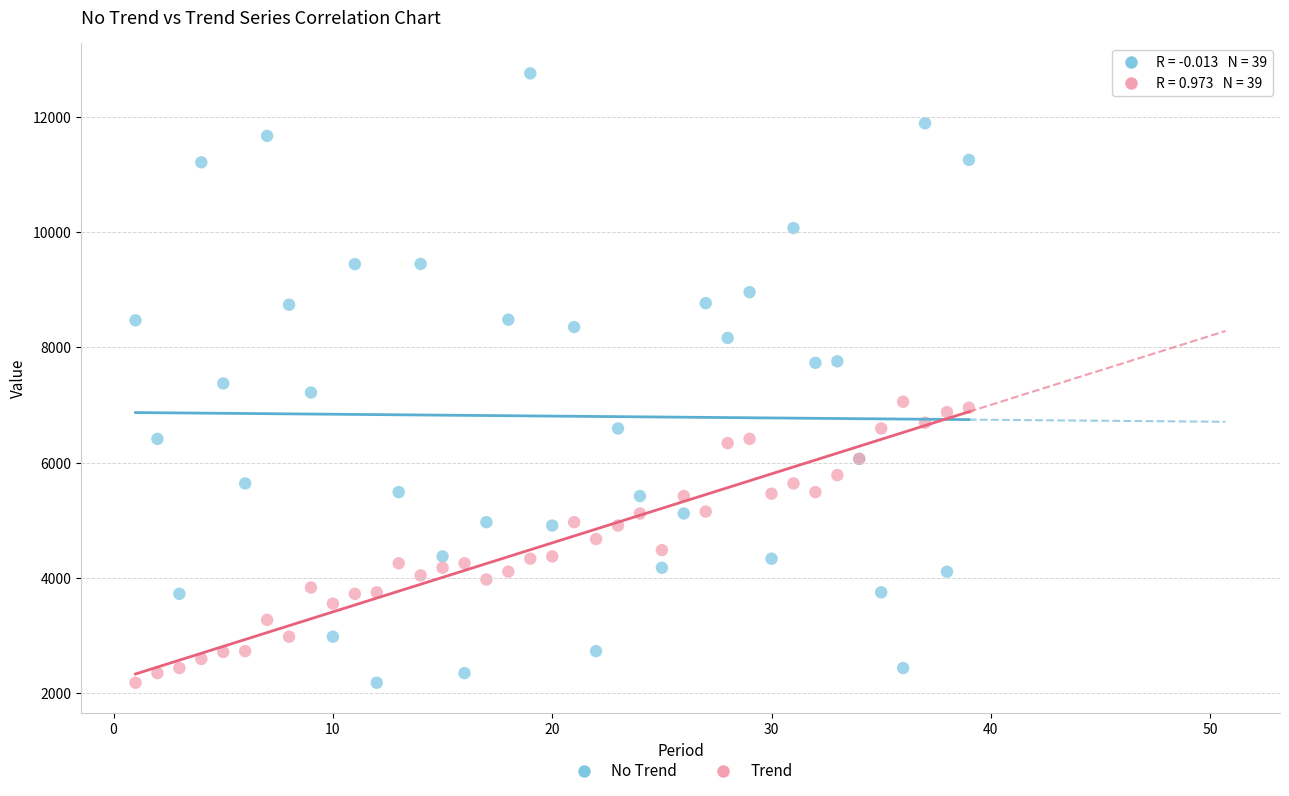

Which series reaches the maximum Y coordinate?

No Trend